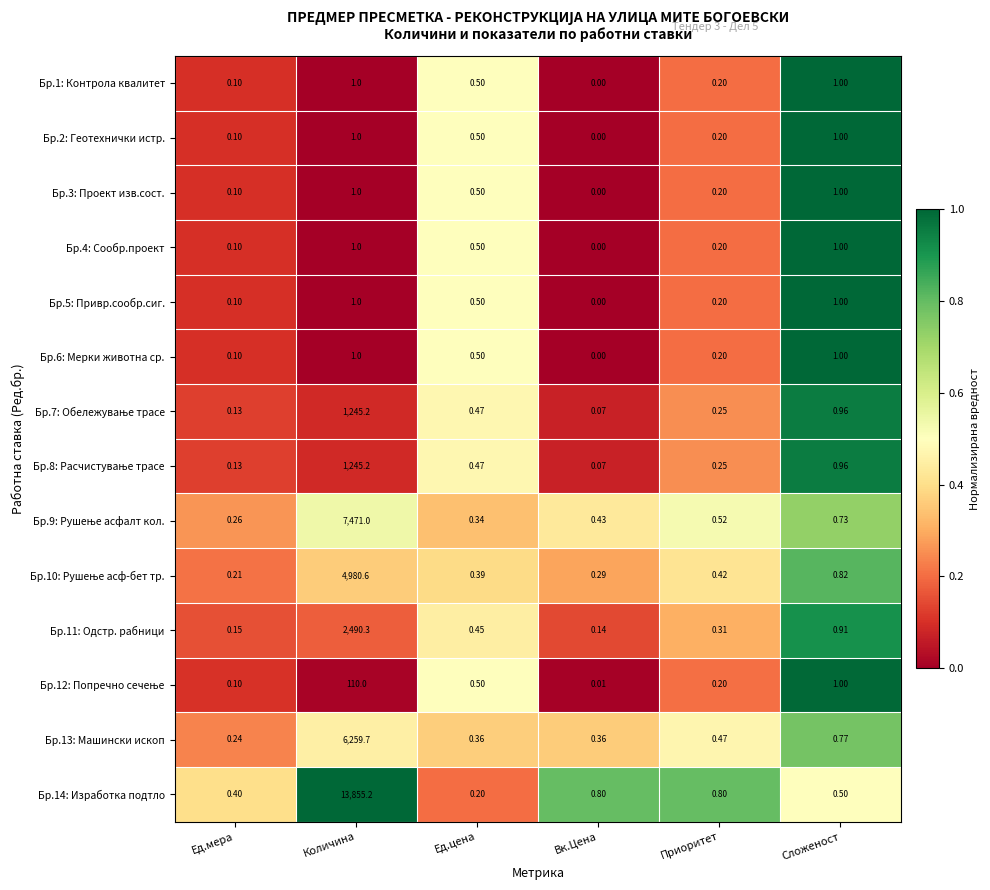

Which label corresponds to the largest value in the chart?

Количина